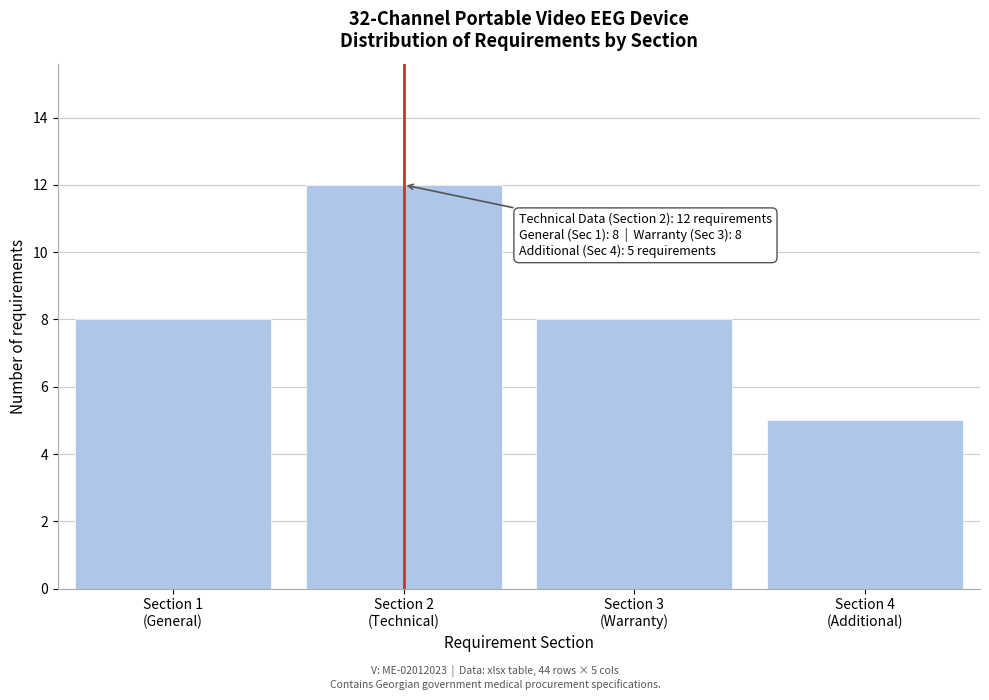

Reading right to left, extract all data points from this chart.

5	8	12	8